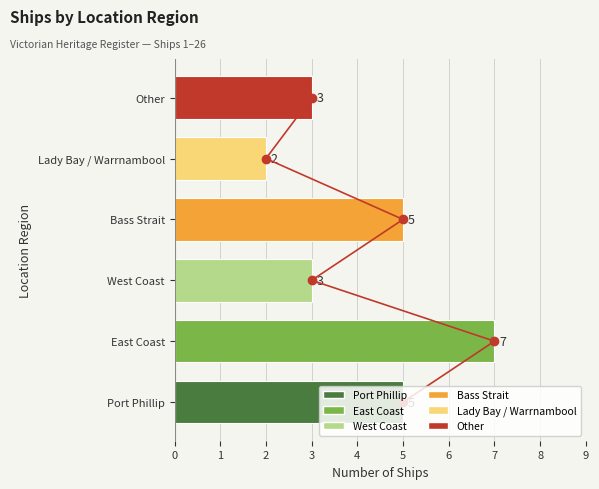

How many bars are there in total?

6